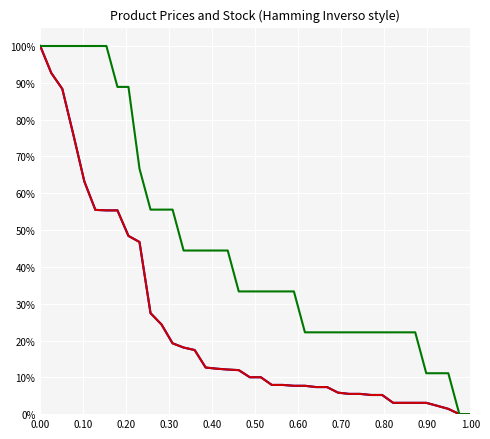

Is this an area chart (filled region under the line)?

No